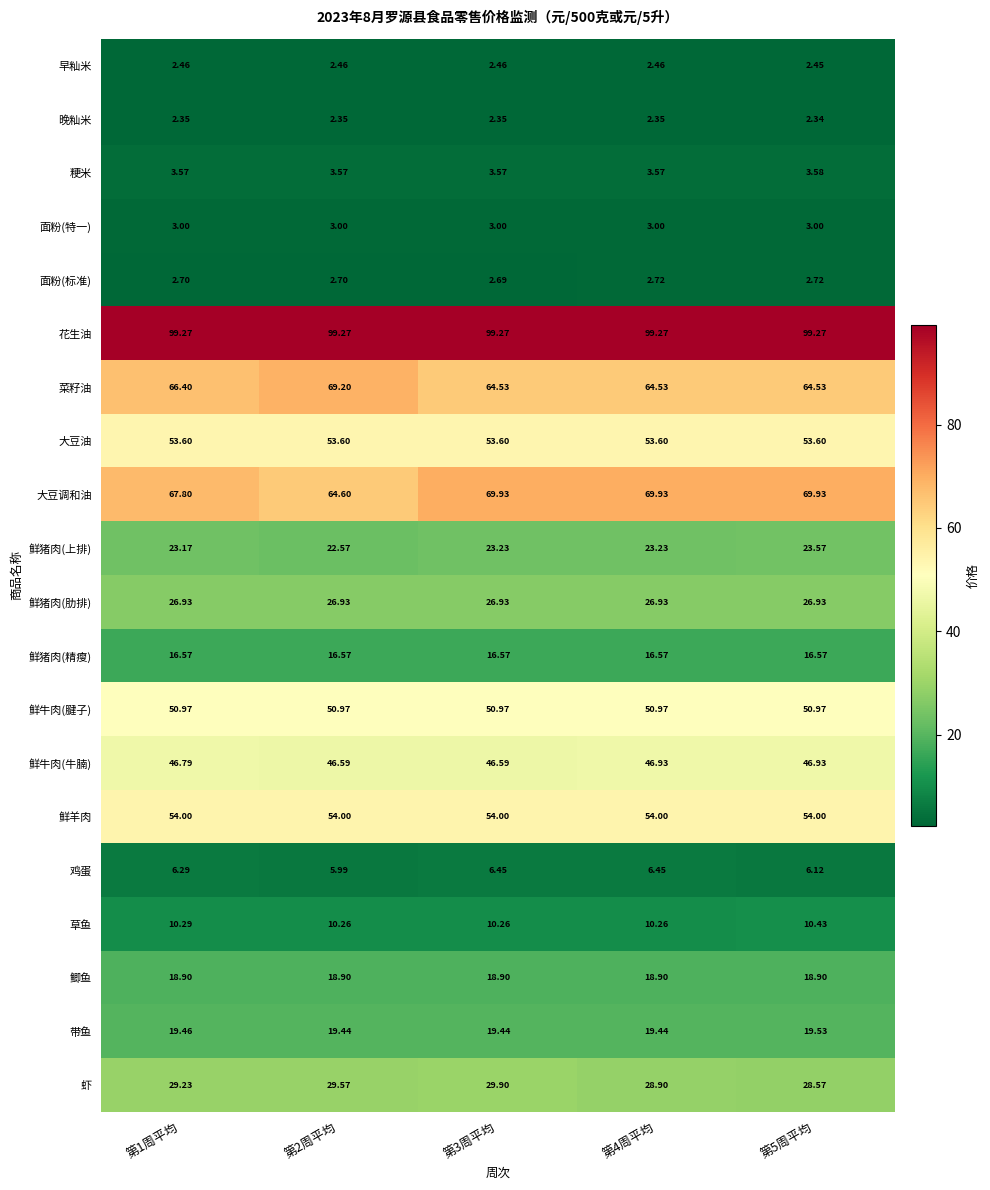

At 第1周平均, list the series in order from largest to smallest.

花生油, 大豆调和油, 菜籽油, 鲜羊肉, 大豆油, 鲜牛肉(腱子), 鲜牛肉(牛腩), 虾, 鲜猪肉(肋排), 鲜猪肉(上排), 带鱼, 鲫鱼, 鲜猪肉(精瘦), 草鱼, 鸡蛋, 粳米, 面粉(特一), 面粉(标准), 早籼米, 晚籼米